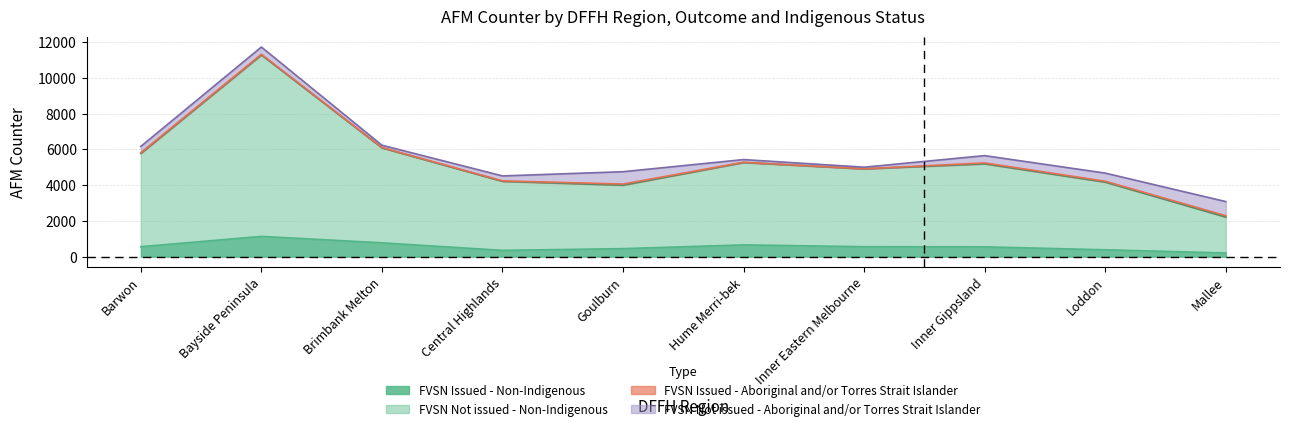

At which label does FVSN Issued - Non-Indigenous reach its peak?

Bayside Peninsula